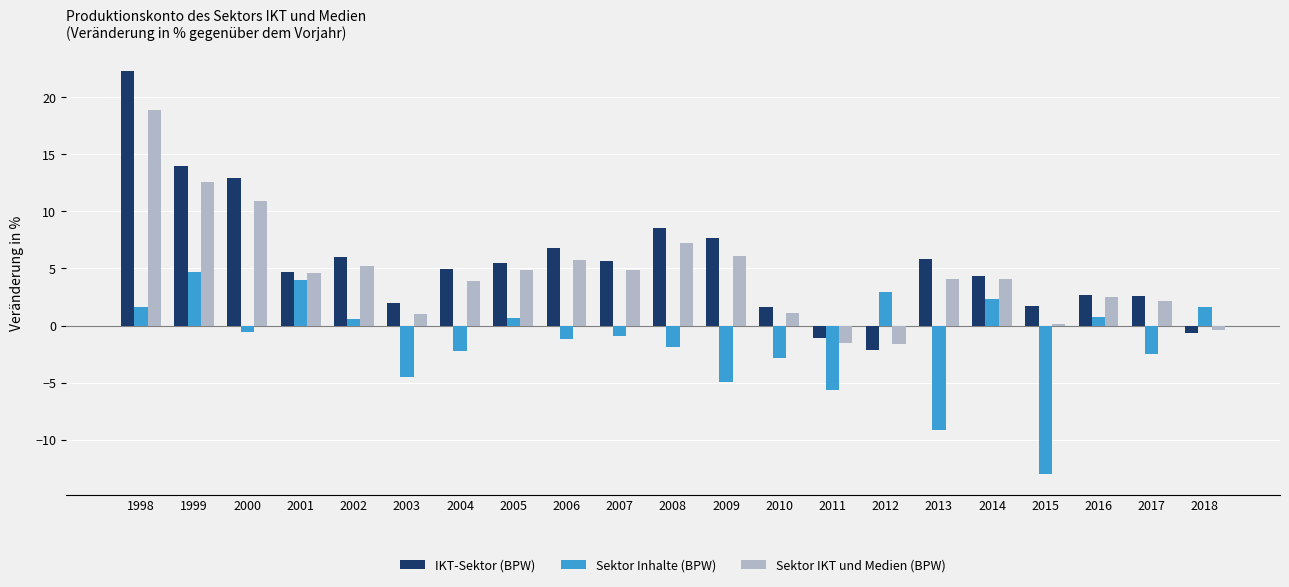

How many distinct data groups are displayed?

3